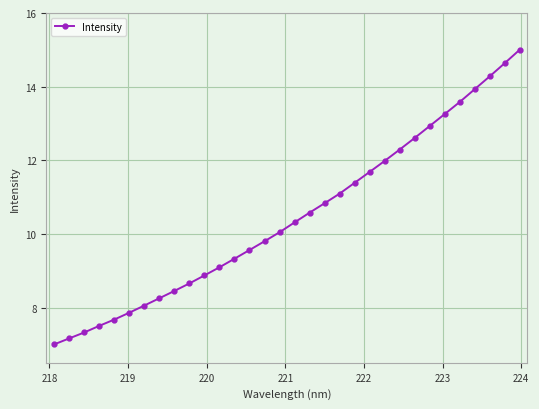

What is the sum of all values?

335.0